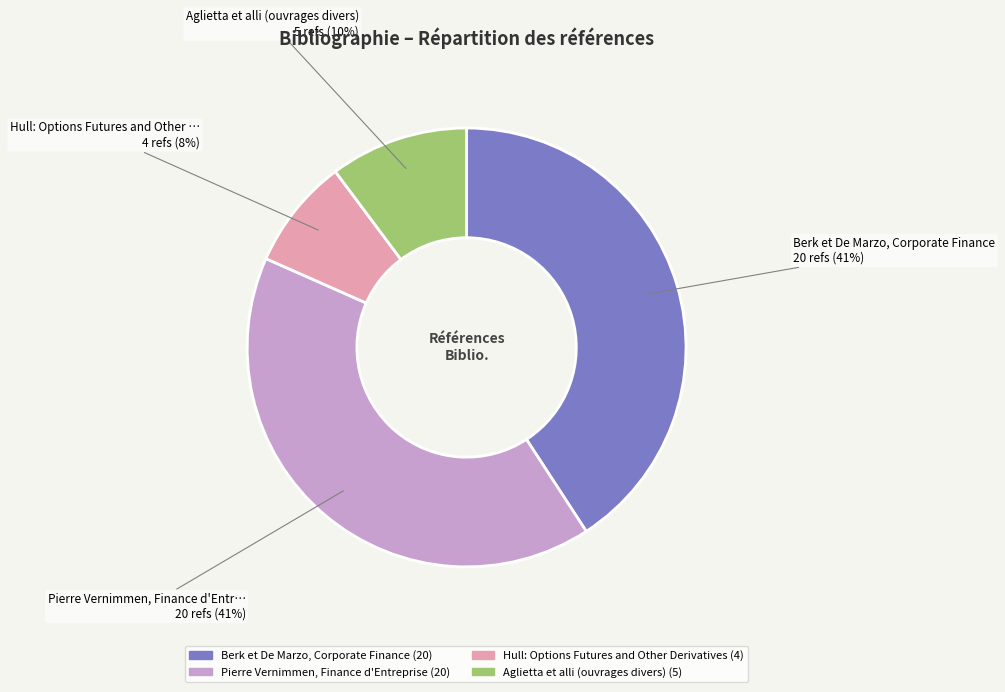

Do Aglietta et alli (ouvrages divers) and Berk et De Marzo, Corporate Finance together represent more than half of the pie?

Yes